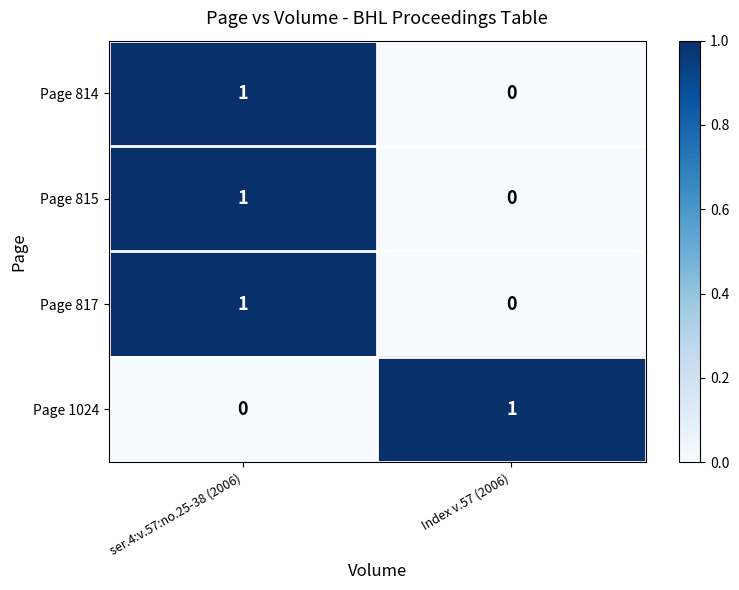

Reading left to right, transcribe all the data shown in this chart.

Page 814: 1	0
Page 815: 1	0
Page 817: 1	0
Page 1024: 0	1